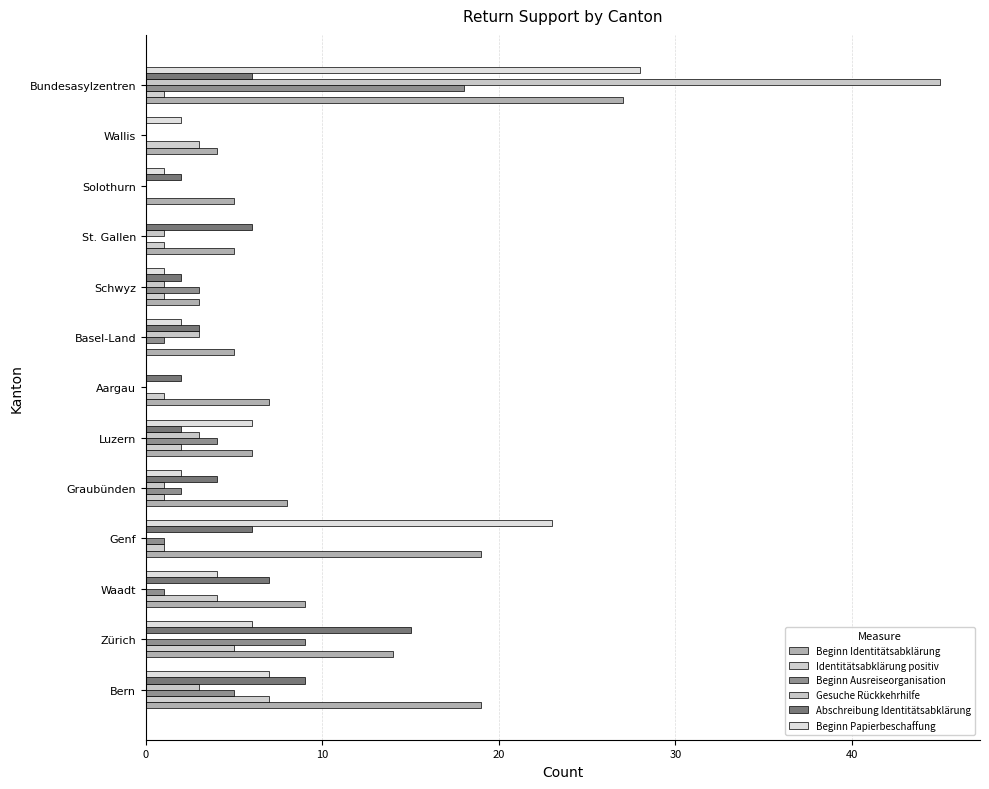

What is the average value of the Beginn Identitätsabklärung series?

10